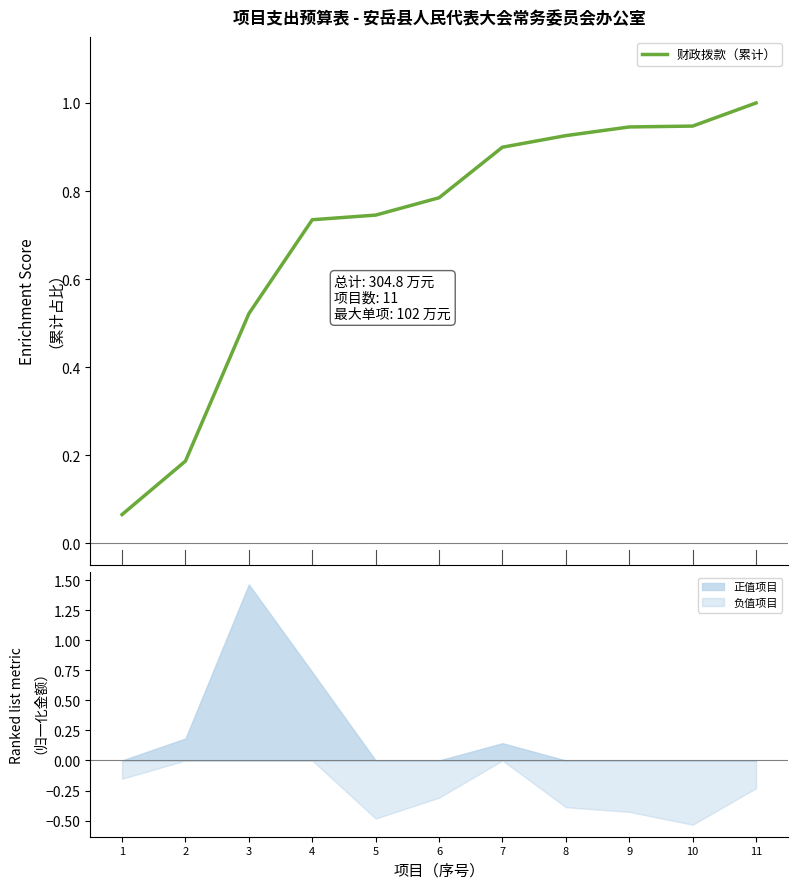

What is the smallest value displayed?

0.1